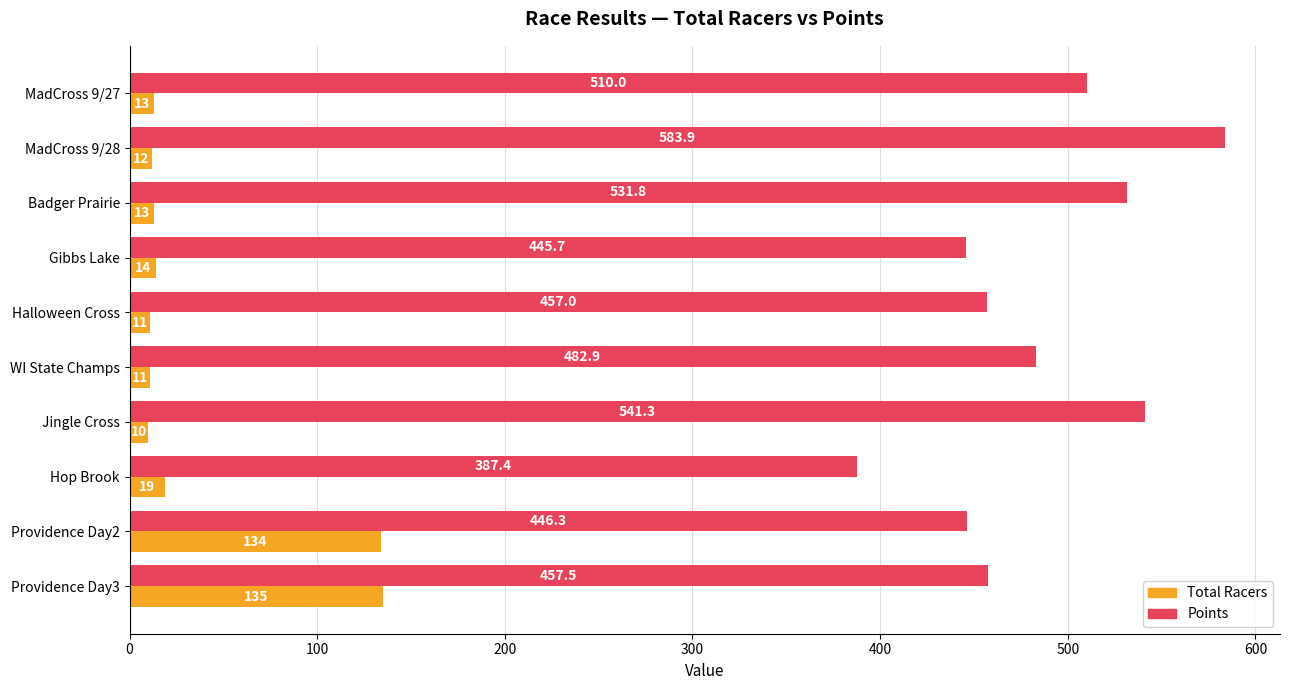

At which label does Total Racers reach its minimum?

Jingle Cross